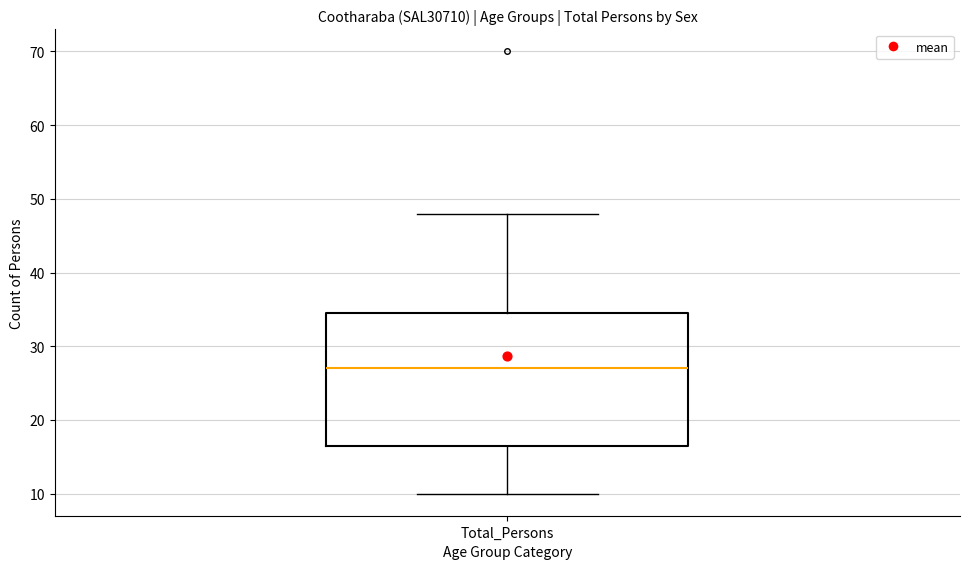

Read this box plot against the y-axis: the position of the median line, the range covered by the box, and the ends of both whiskers. The values are not printed on the chart, so give them approximately, as read against the axis.

median 27, box 17 to 35, whiskers 10 to 48